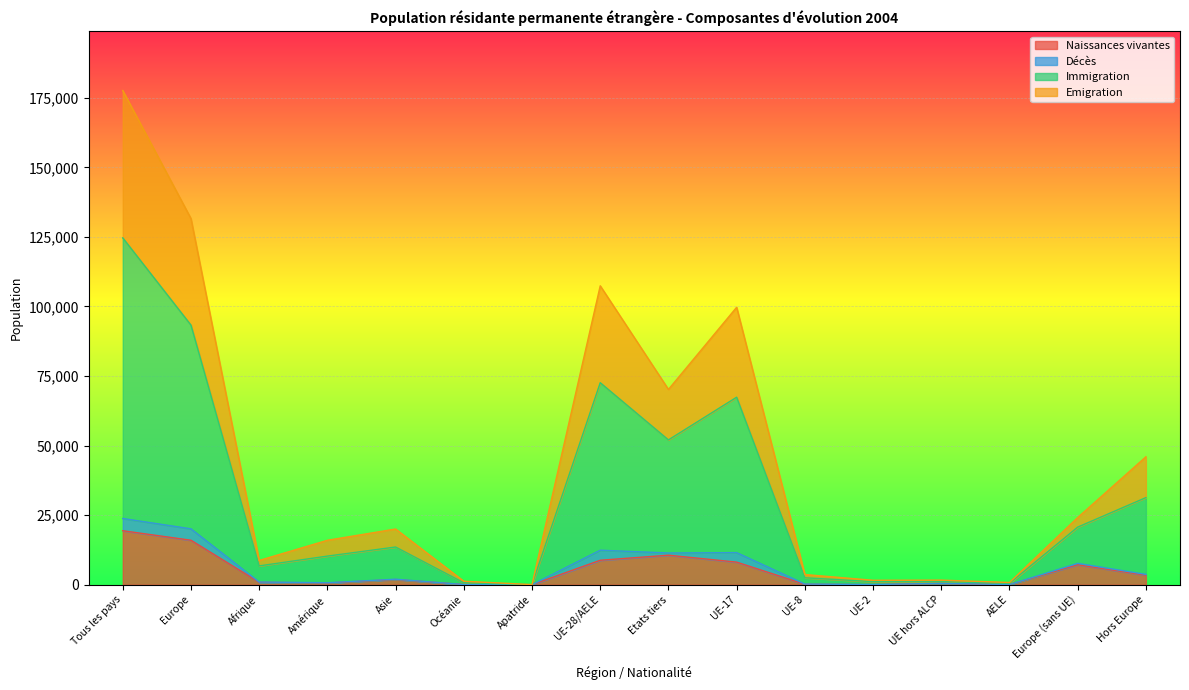

At which category is the sum across all series the highest?

Tous les pays